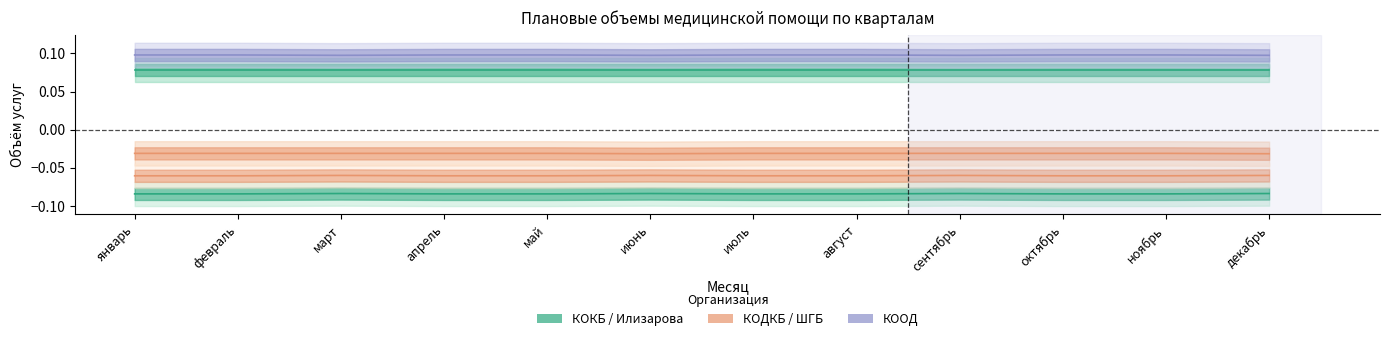

True or false: КОДКБ has a value of -0.0 at октябрь.

False